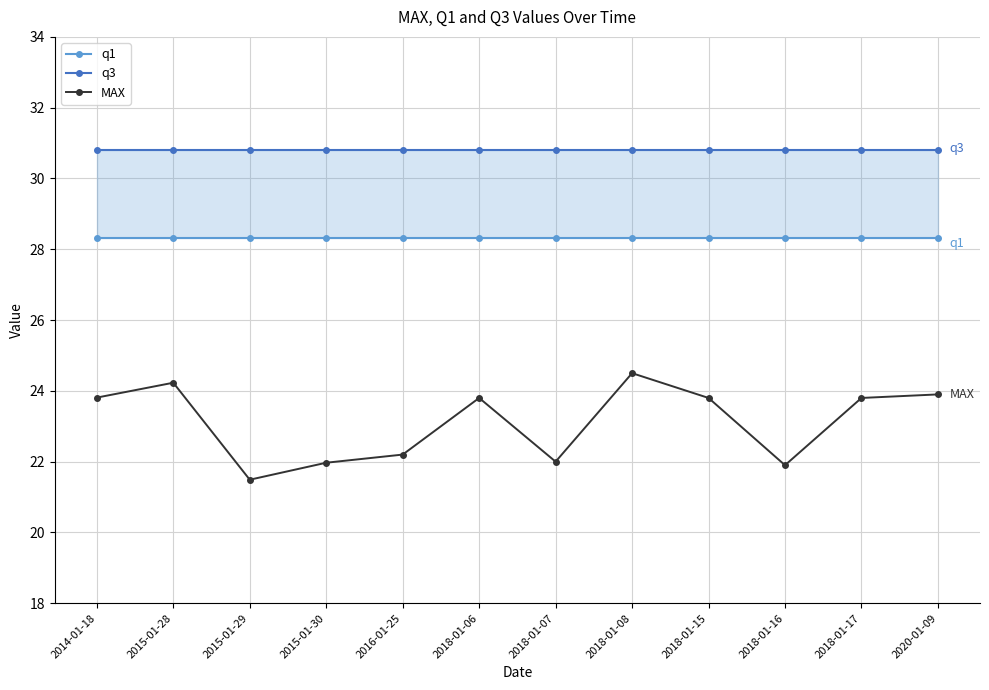

True or false: q3 and MAX intersect in this chart.

False